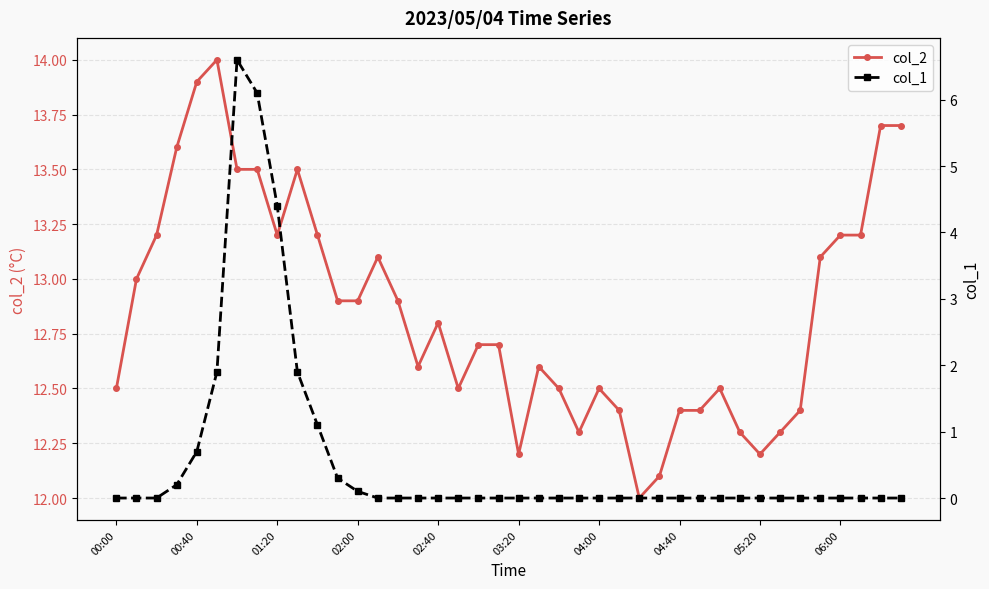

Count the number of data series in this chart.

2